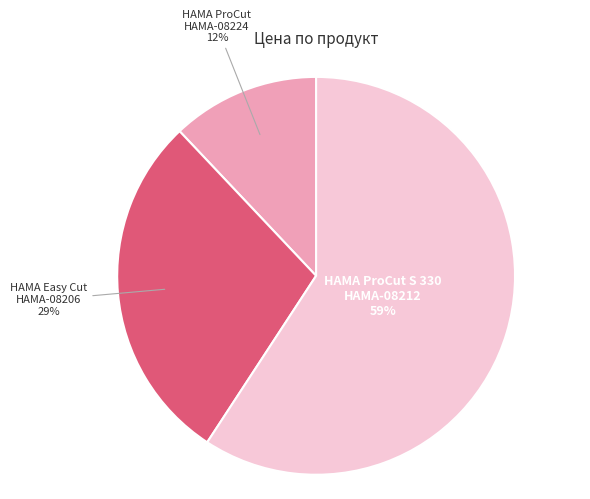

To the nearest percent, what is the difference between the largest and smallest slice percentages?

47%